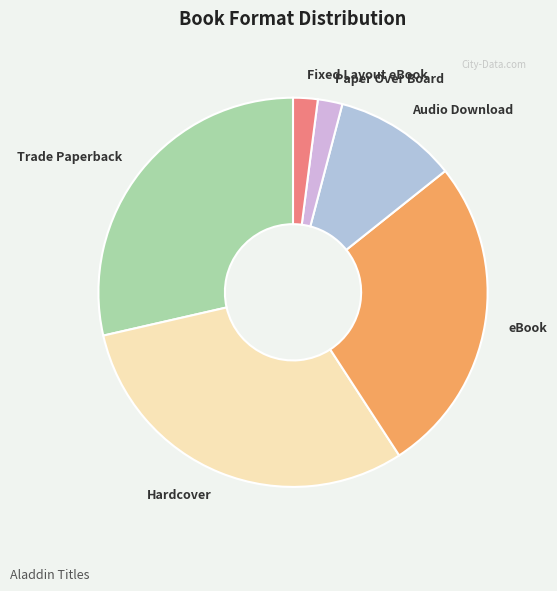

Count the number of slices in the pie.

6